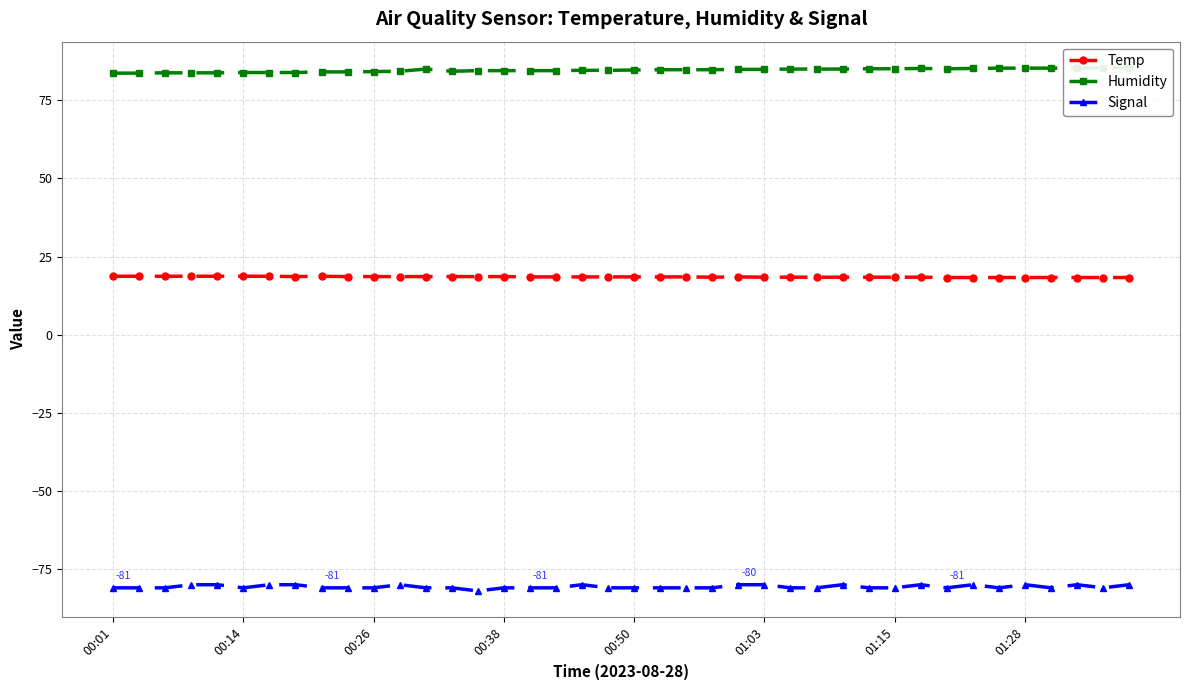

What is the approximate value of Humidity at 31?

85.2